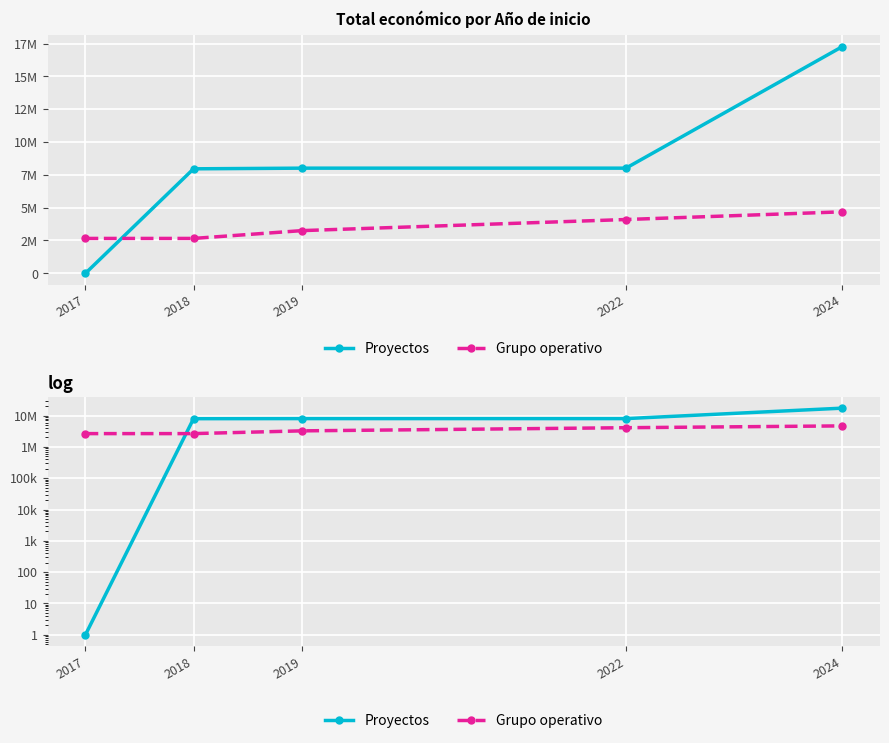

Reading left to right, list all the values displayed in this chart.

Proyectos: 1	7960318	8010318	8010318	17261914
Grupo operativo: 2657263	2657263	3251254	4098462	4683922